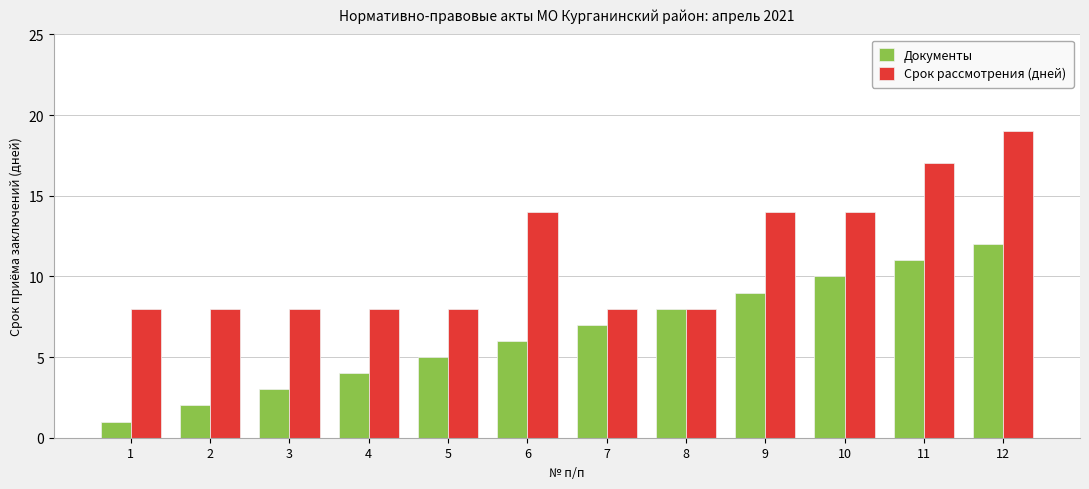

At how many categories does at least one series exceed 6?

12